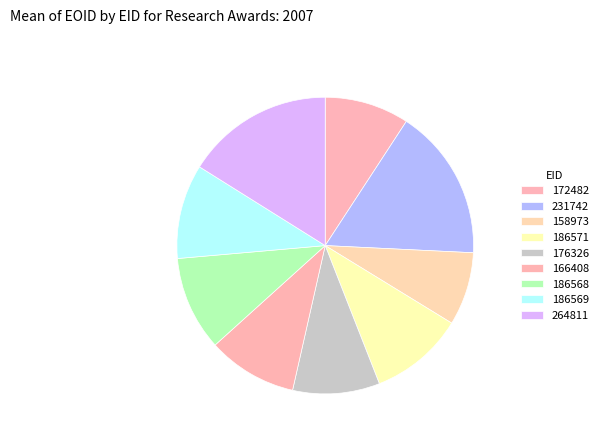

True or false: 176326 accounts for 1% of the total.

False